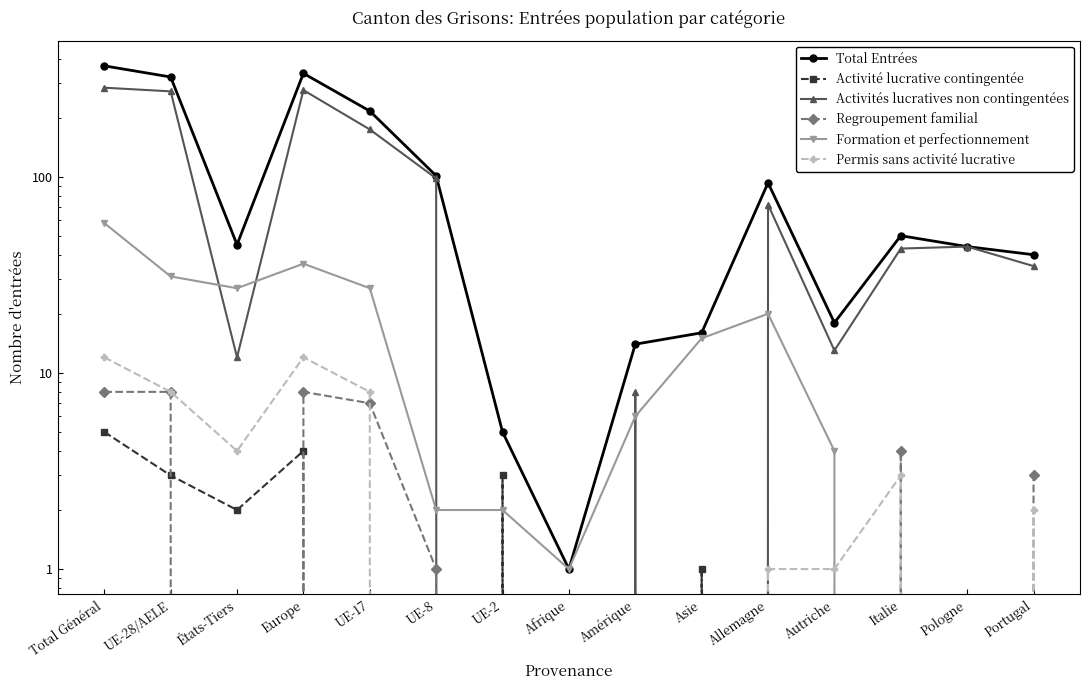

Which category has the highest value in the Activité lucrative contingentée series?

Total Général